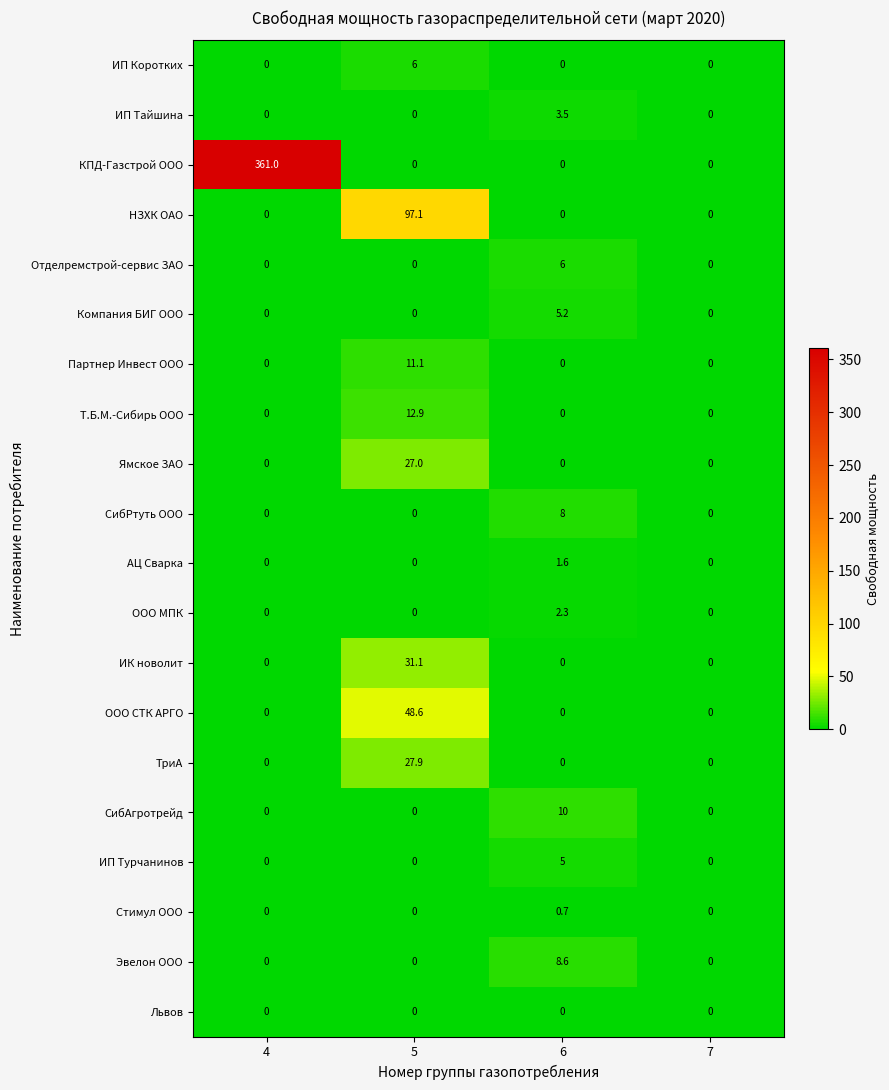

How many ИП Турчанинов values are between 0 and 5?

4